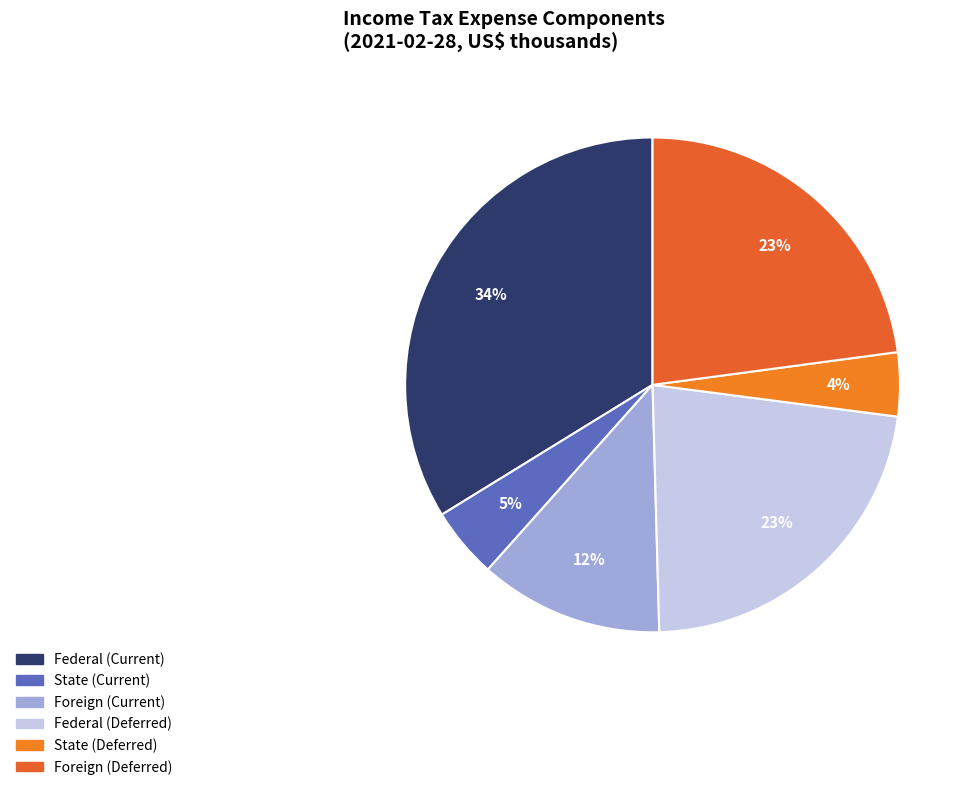

Which has a higher value, Federal (Deferred) or State (Current)?

Federal (Deferred)